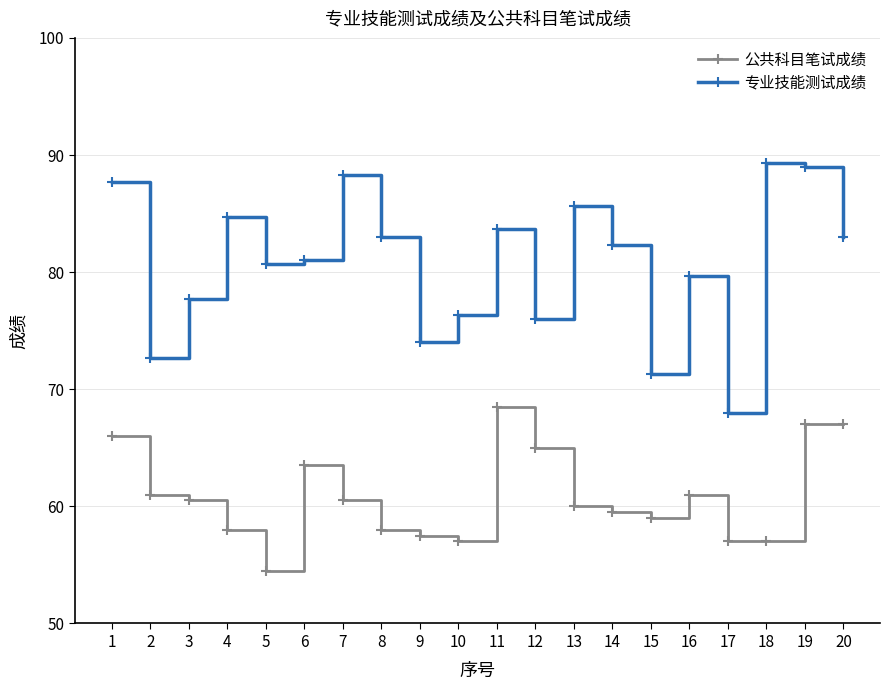

At which category is the sum across all series the highest?

19